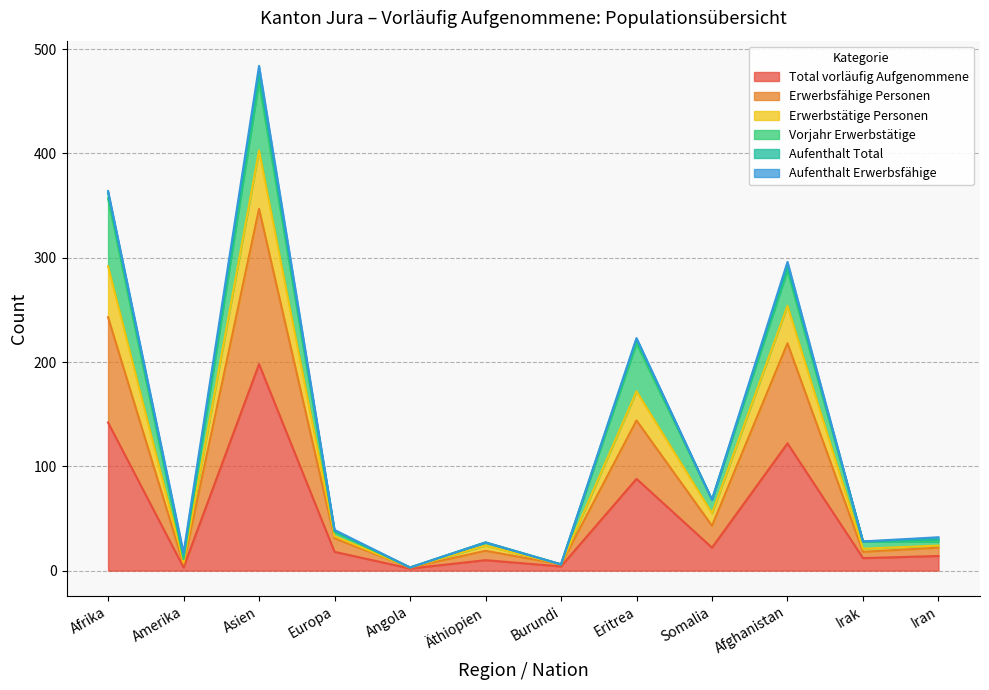

Which category has the lowest value in the Erwerbstätige Personen series?

Angola